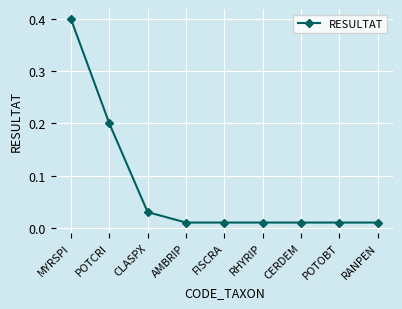

Is it true that the value at MYRSPI is 0.2?

False